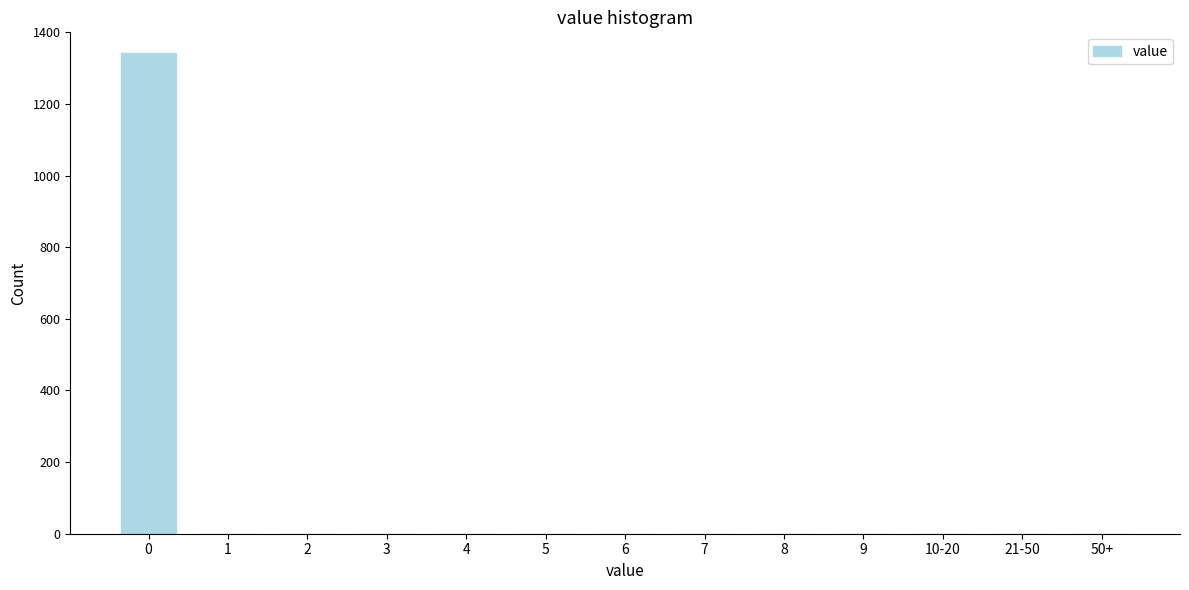

Reading left to right, what are all the values shown in this chart?

0=1341	1=0	2=0	3=0	4=0	5=0	6=0	7=0	8=0	9=0	10-20=0	21-50=0	50+=0